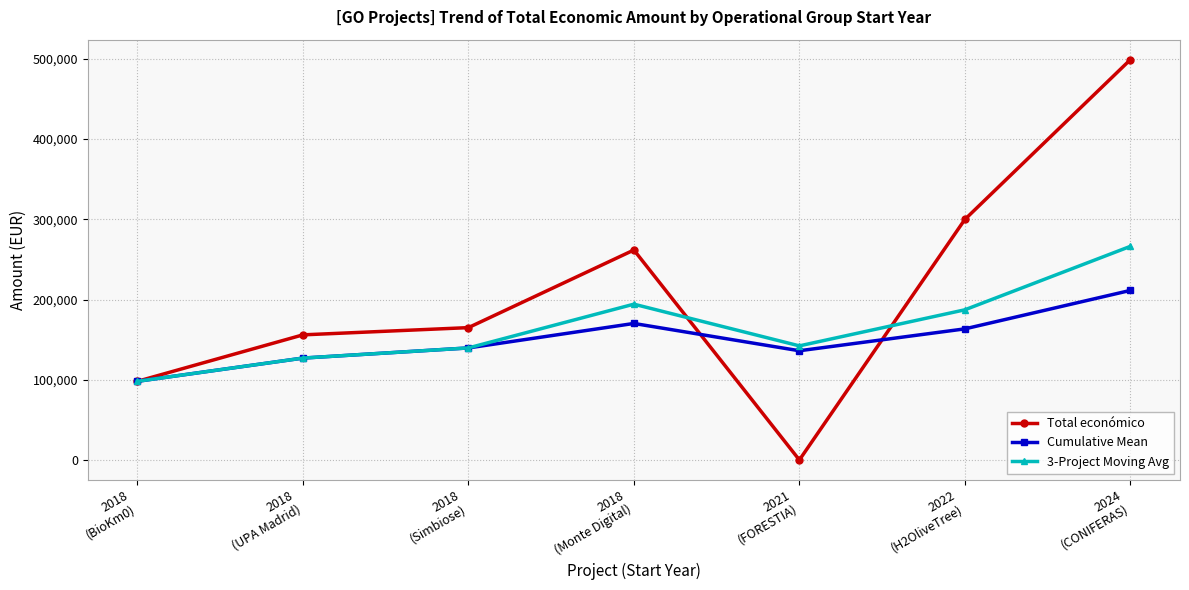

What is the value of the Total económico point at the 7th from the left?

499059.0